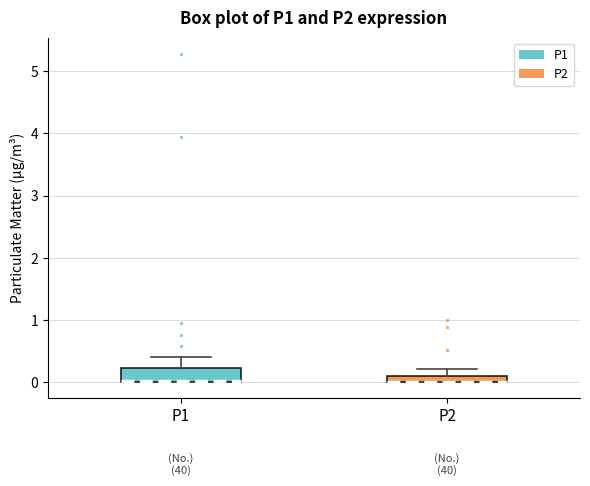

Where is the upper edge of the box for P2 on the y-axis? The values are not printed on the chart, so give them approximately, as read against the axis.

0.1